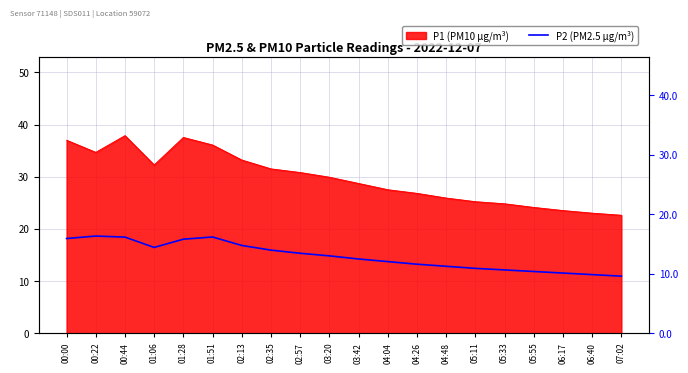

Which category has the lowest value across all series?

07:02